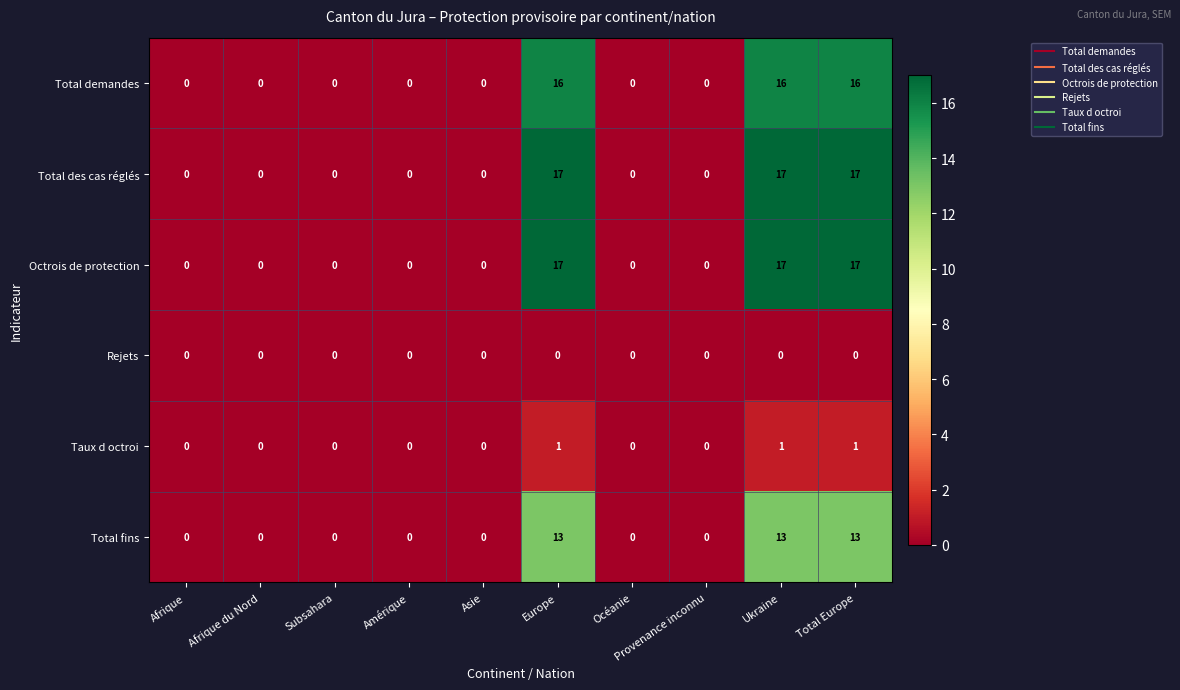

How many Total demandes values are between 0 and 16?

10